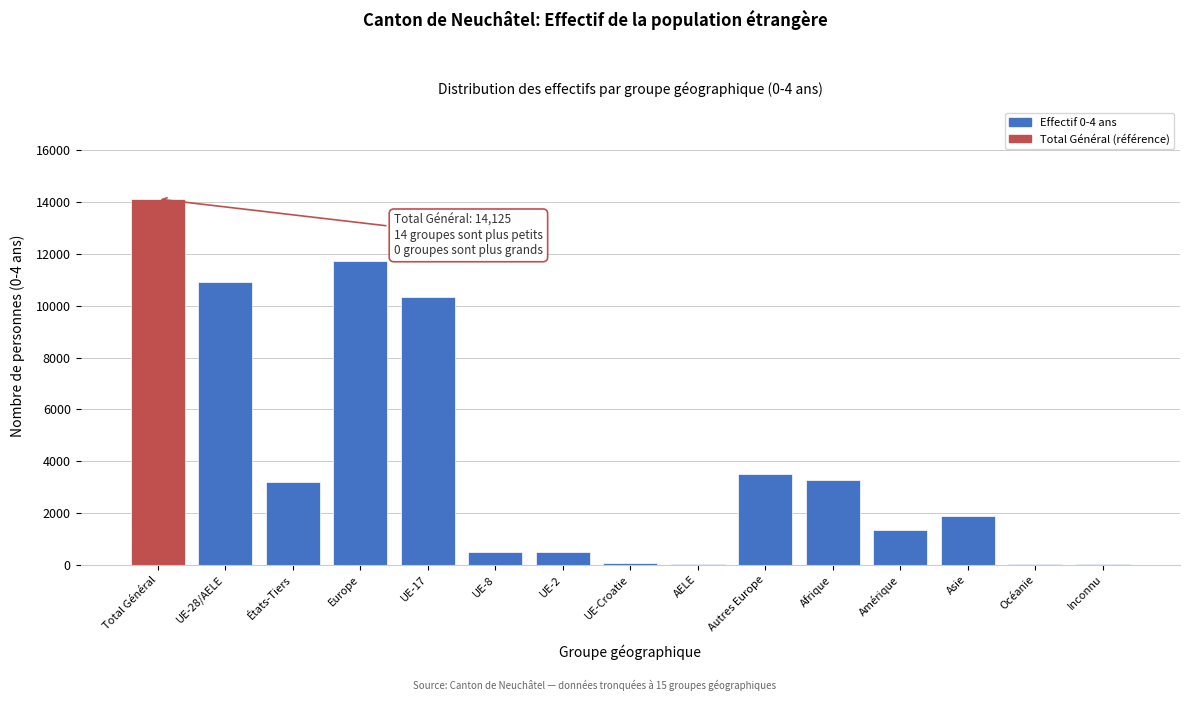

What is the sum of all values?

61490